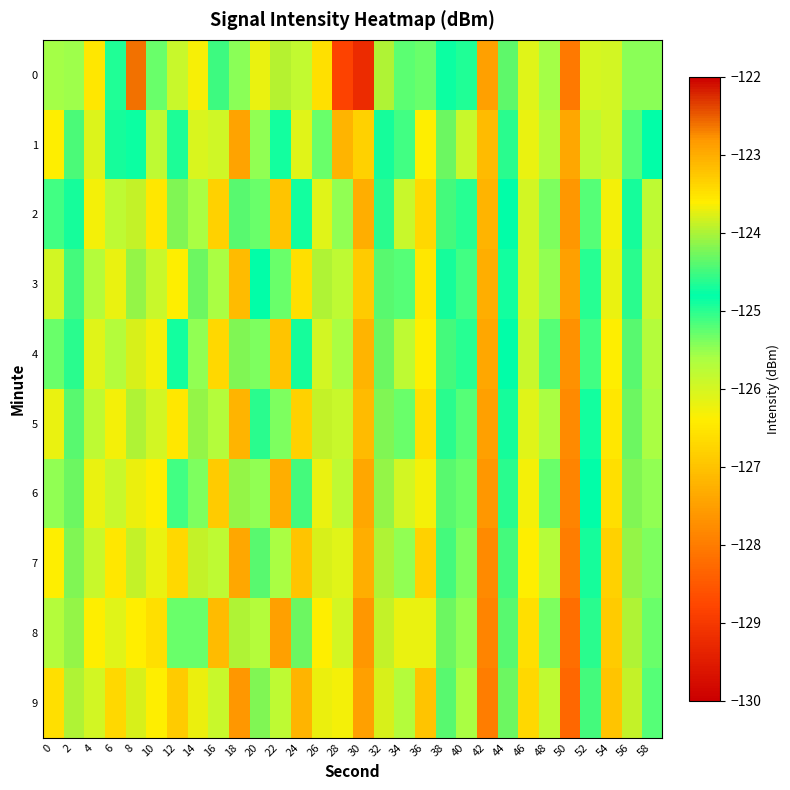

Which series has the largest total across all categories?

4